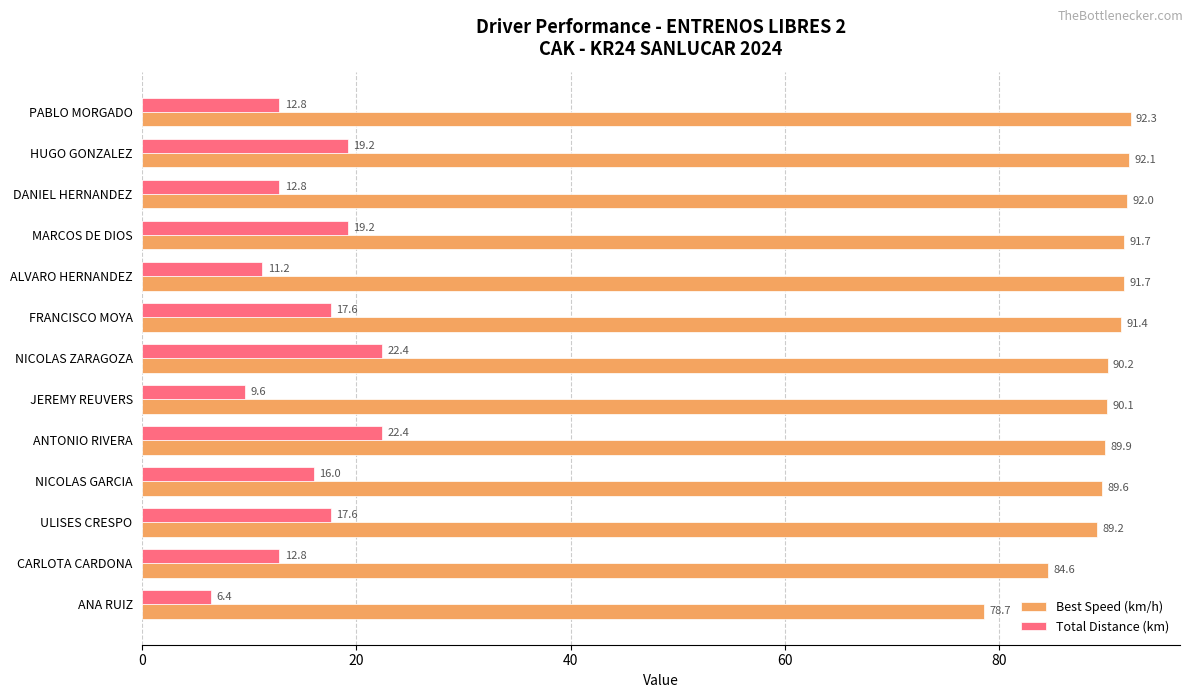

The value of Total Distance (km) at NICOLAS ZARAGOZA is 22.4. True or false?

True